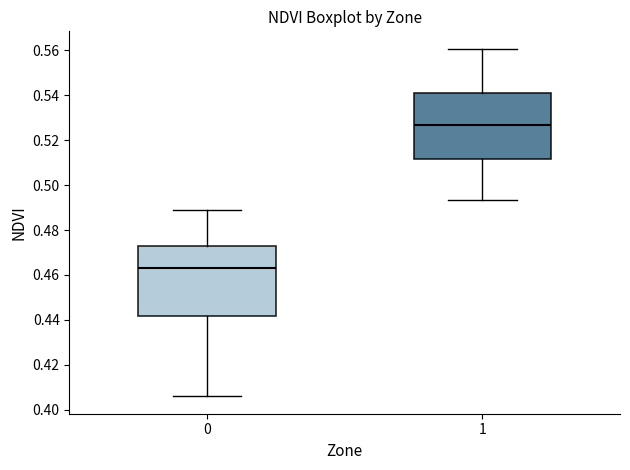

Where does the lower whisker of the box at x = 0 end on the y-axis? The values are not printed on the chart, so give them approximately, as read against the axis.

0.406